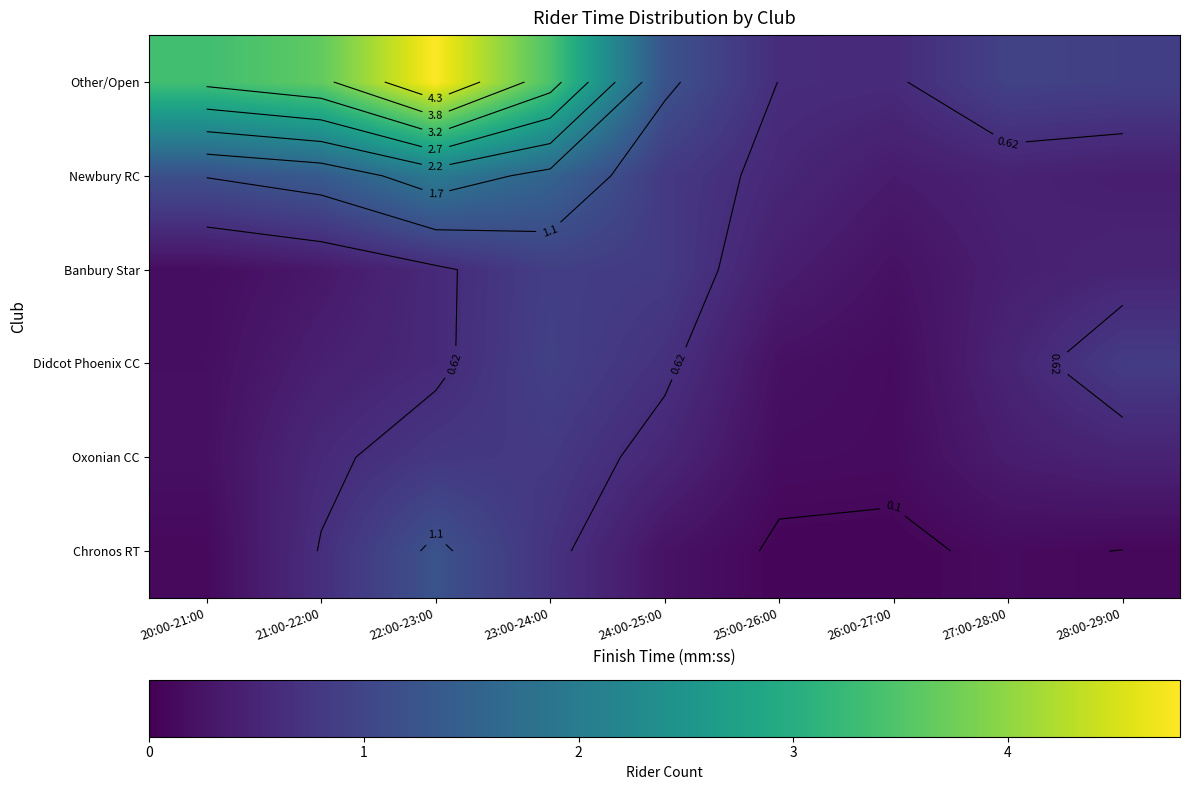

What is the smallest value displayed?

0.1